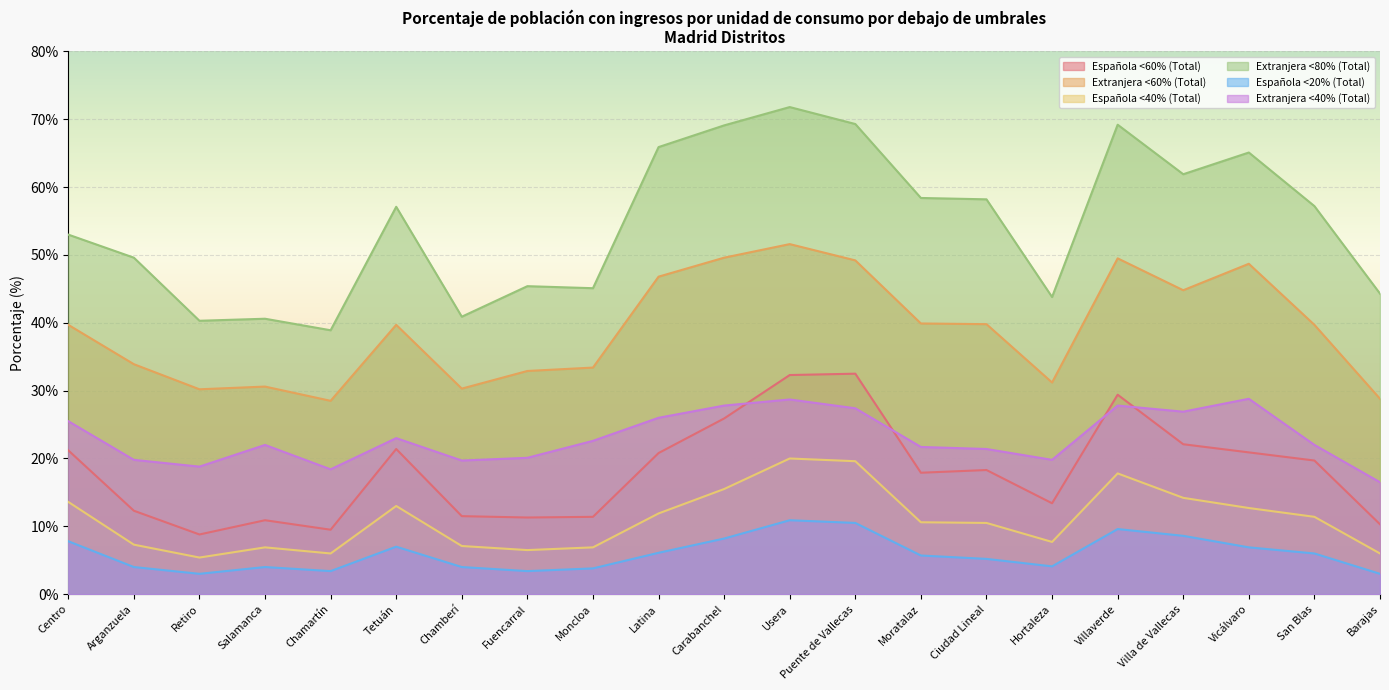

What is the total value across all series at Carabanchel?

196.1